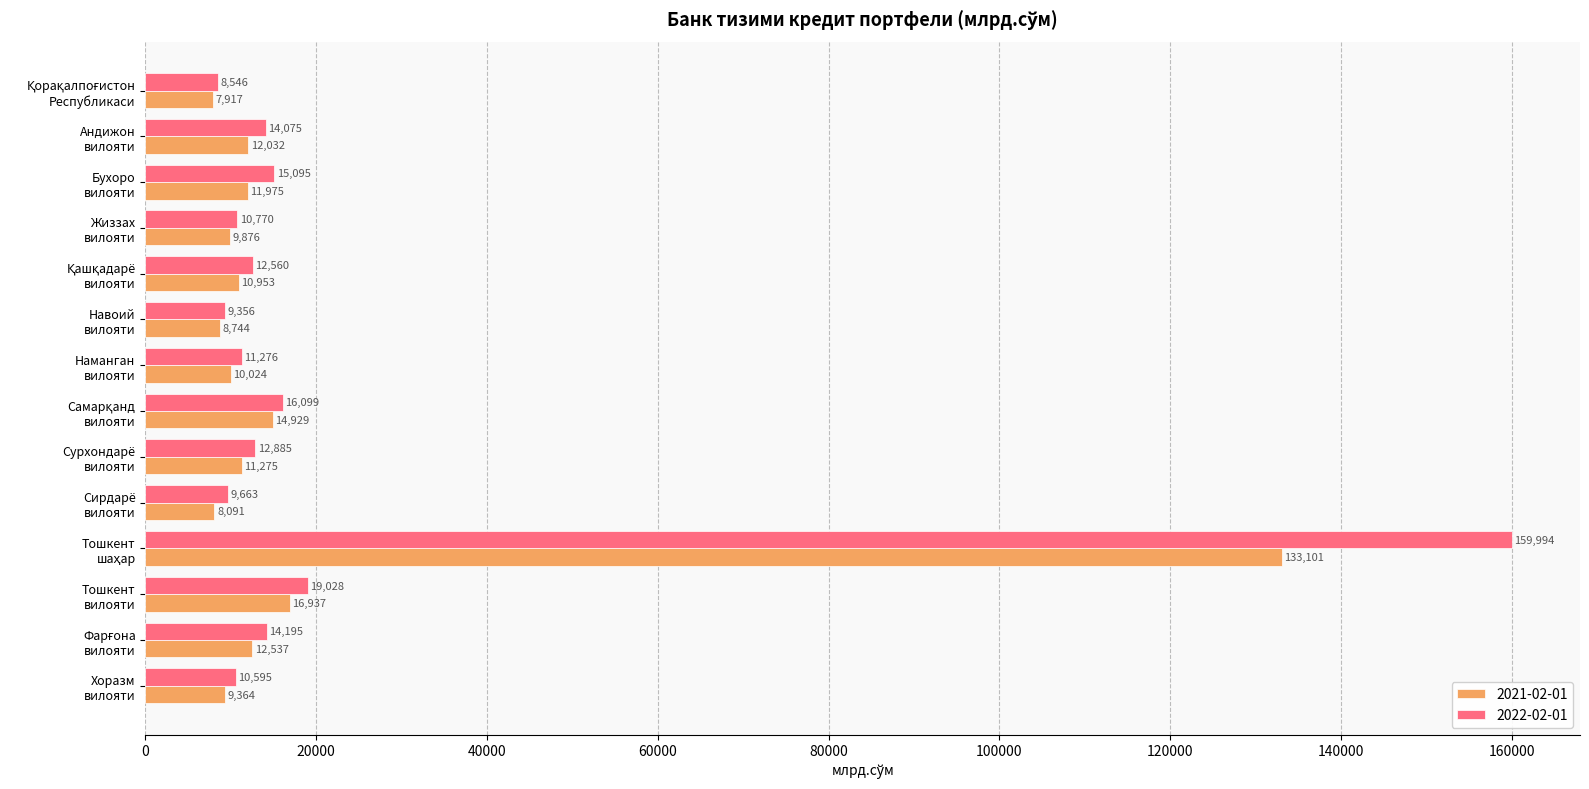

The value of 2021-02-01 at Хоразм
вилояти is 2254.9. True or false?

False